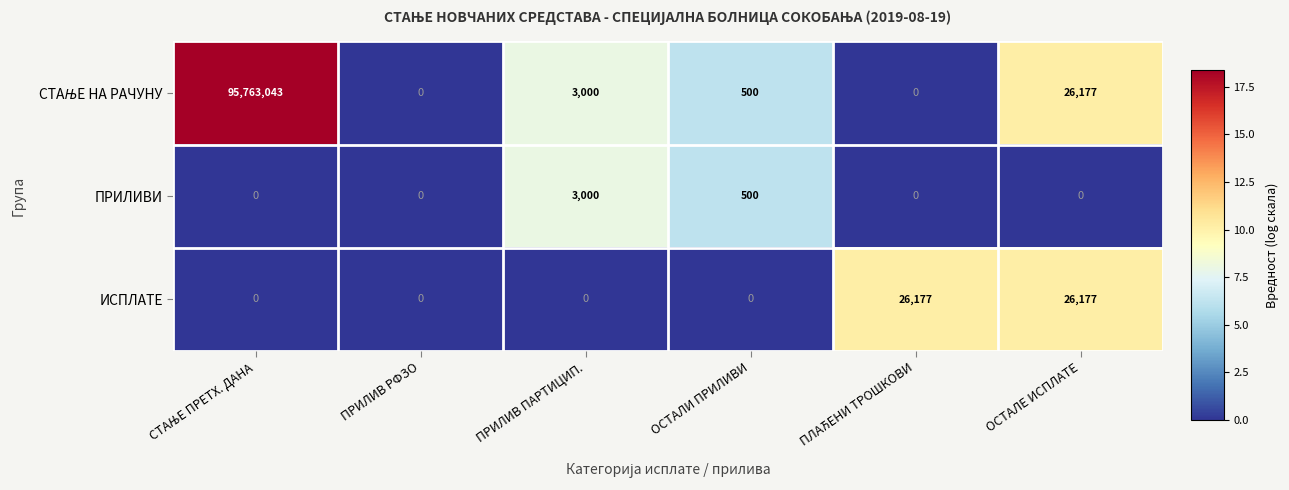

The value of ПРИЛИВИ at ПРИЛИВ ПАРТИЦИП. is 4997. True or false?

False